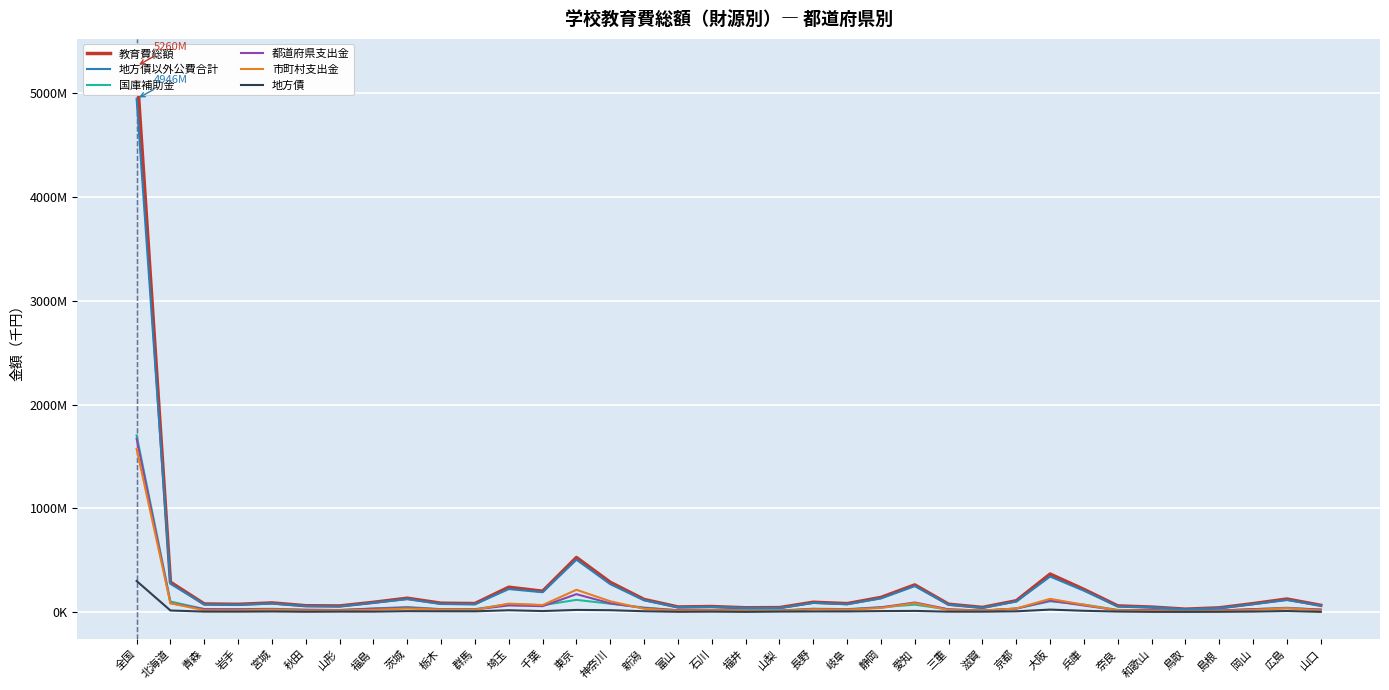

At which category does 地方債以外公費合計 reach its first local peak?

宮城